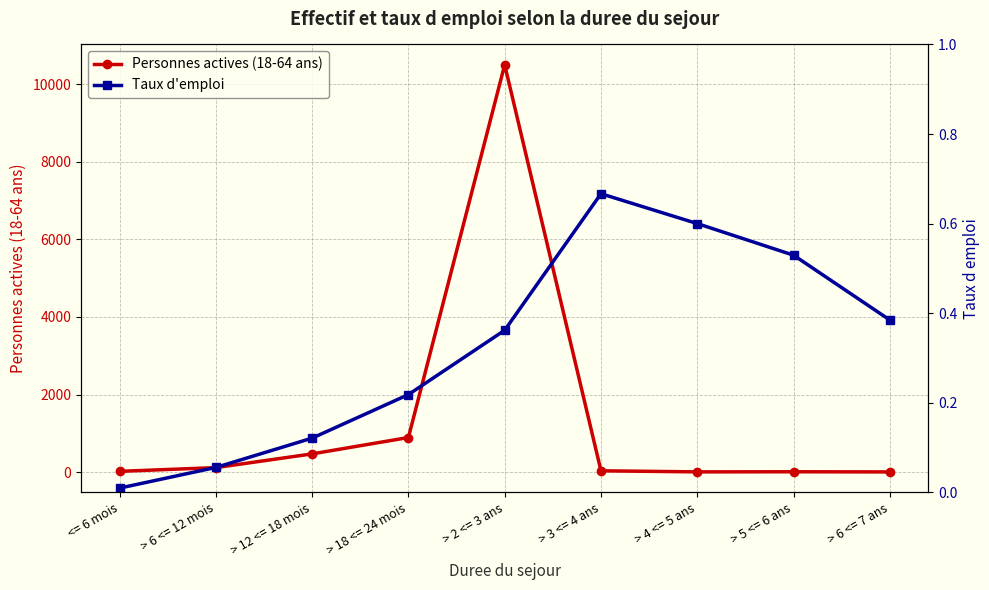

What is the sum of all Personnes actives (18-64 ans) values?

12055